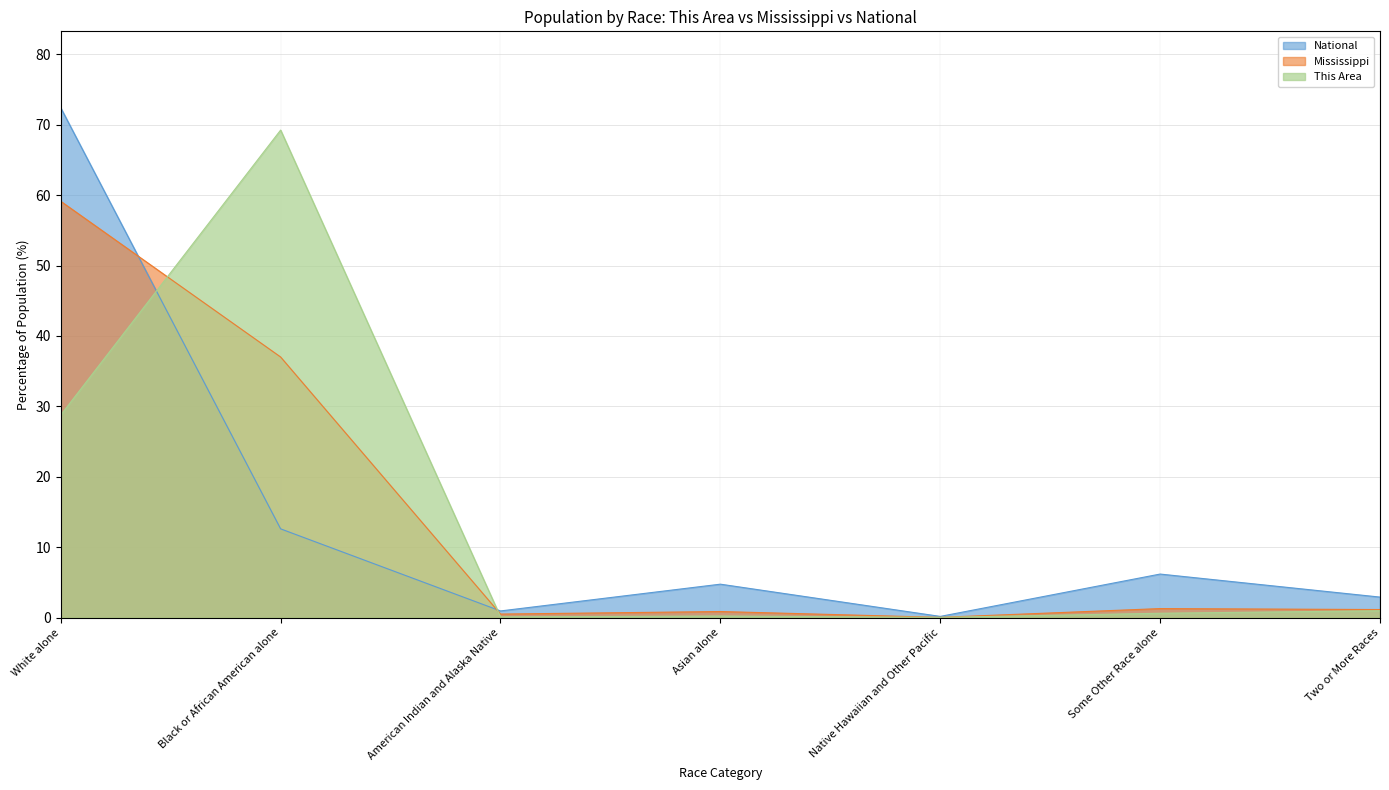

True or false: Mississippi has more than 0 points higher than both neighbors.

True